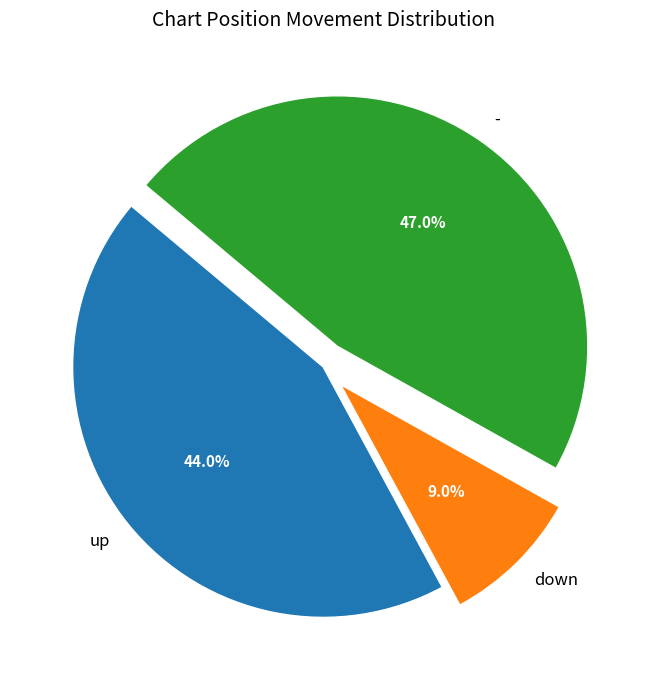

To the nearest percent, what is the difference between the largest and smallest slice percentages?

38%